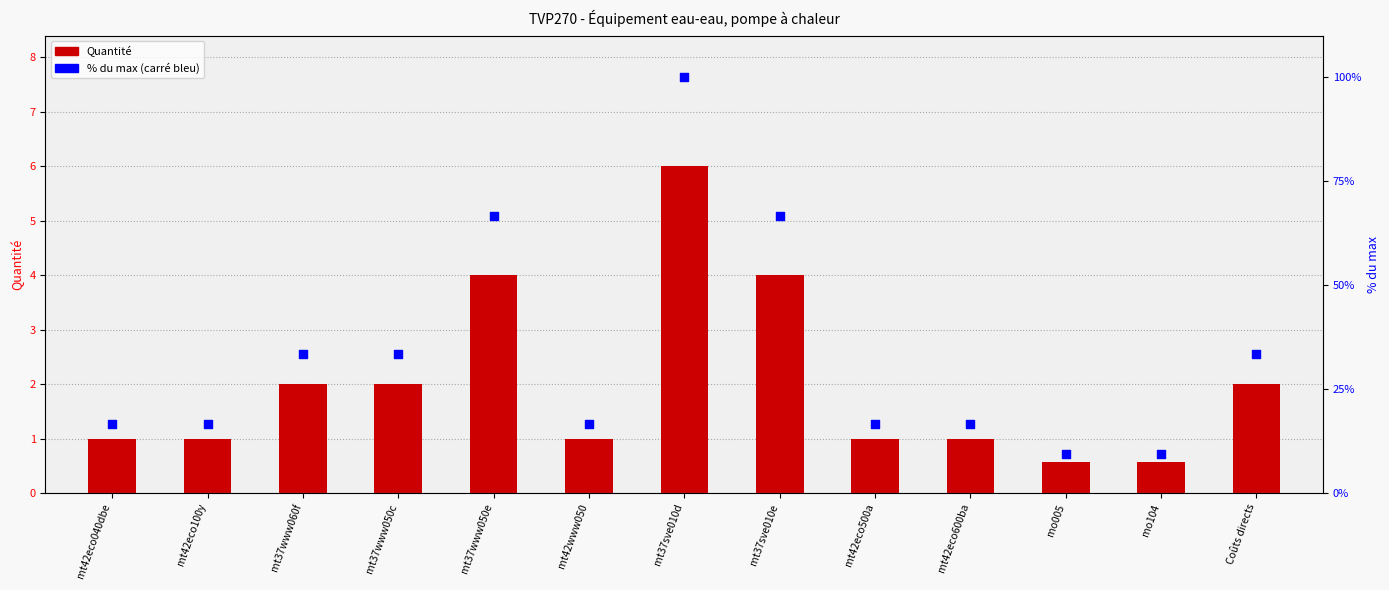

Which series has the largest total across all categories?

% du max